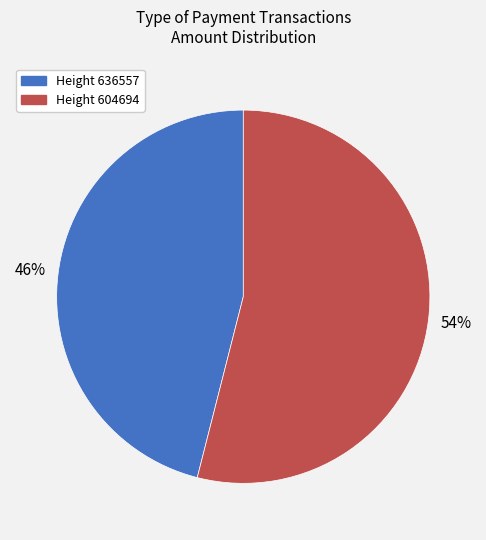

To the nearest percent, what is the difference between the largest and smallest slice percentages?

8%